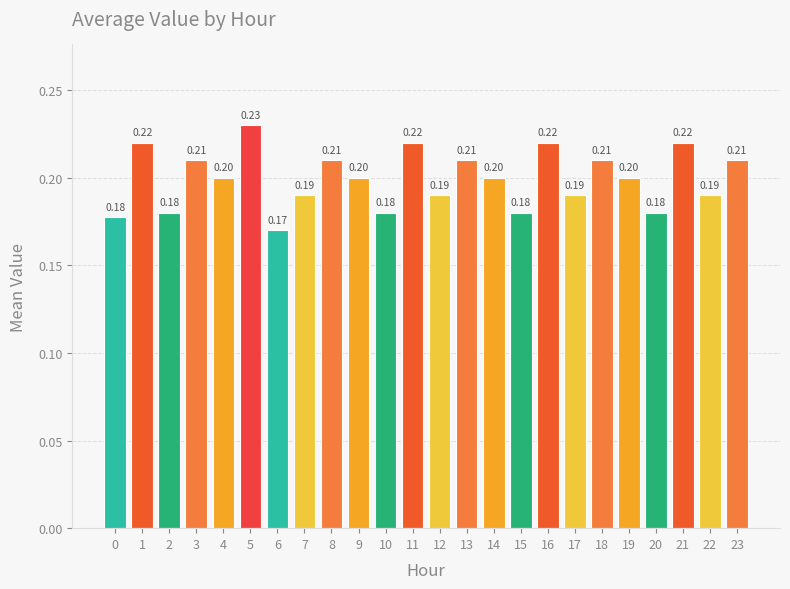

Are the bars horizontal?

No